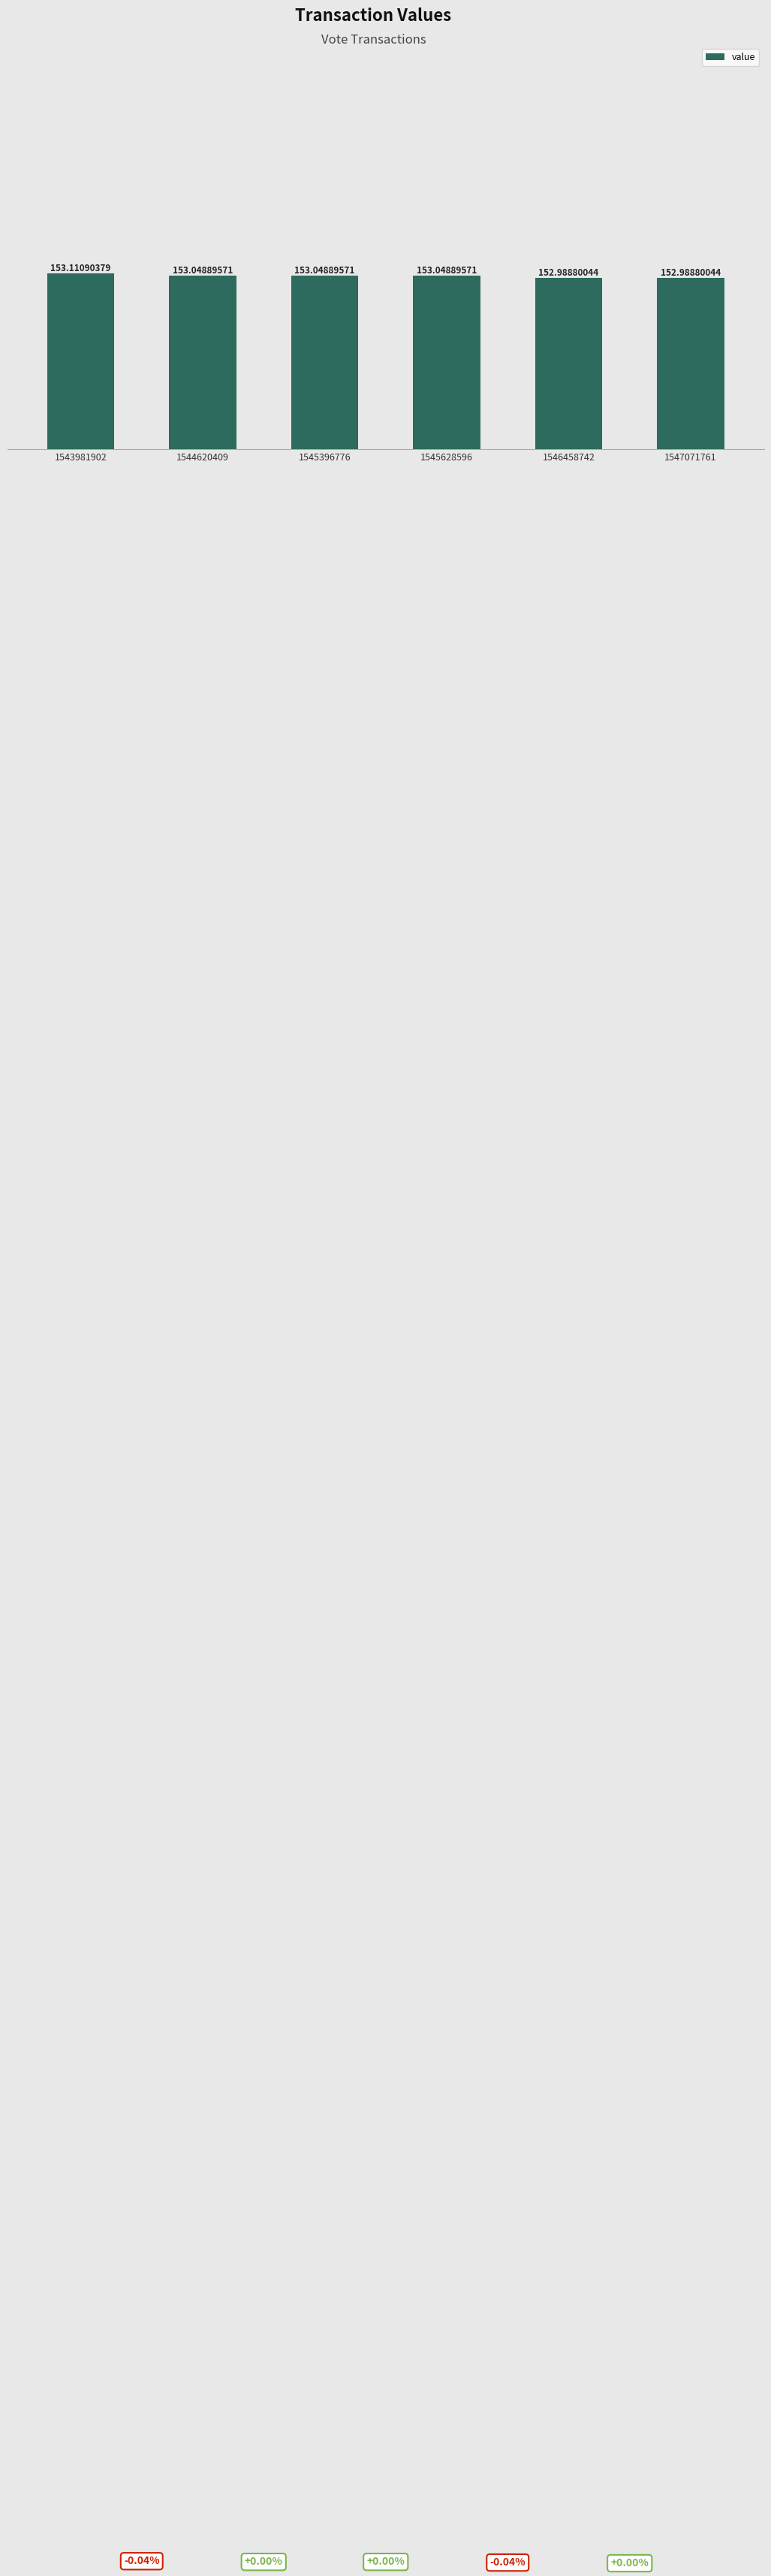

Which has a higher value, 1545396776 or 1547071761?

1545396776